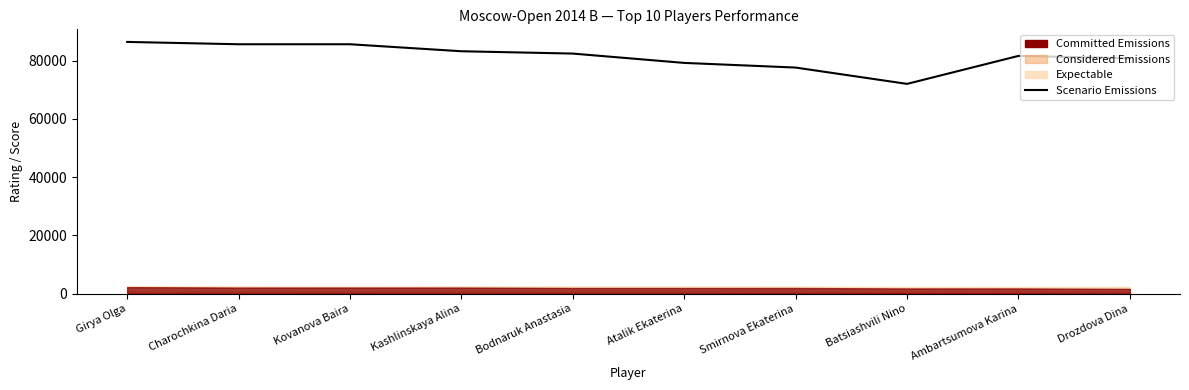

At which category does the chart reach its peak across all series?

Girya Olga